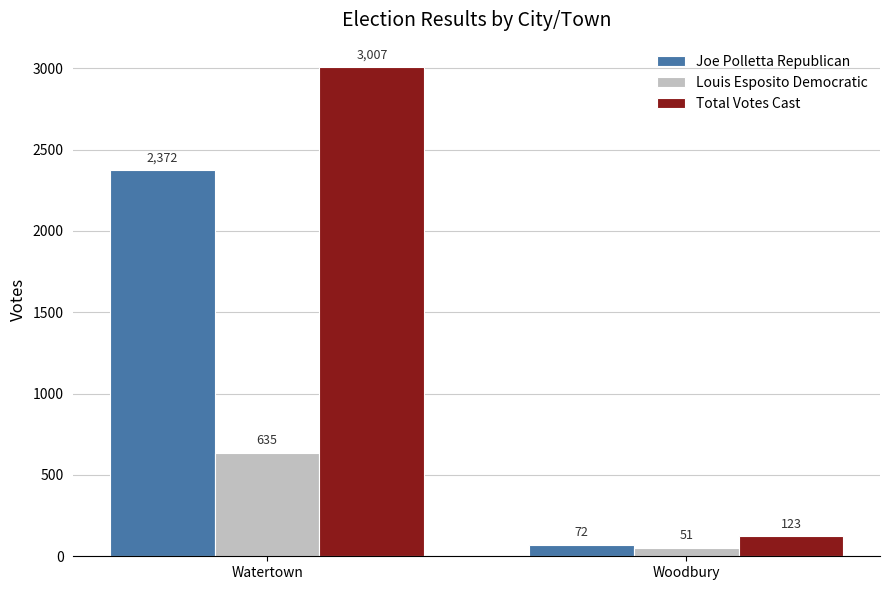

What is the approximate value of Joe Polletta Republican at Woodbury?

72